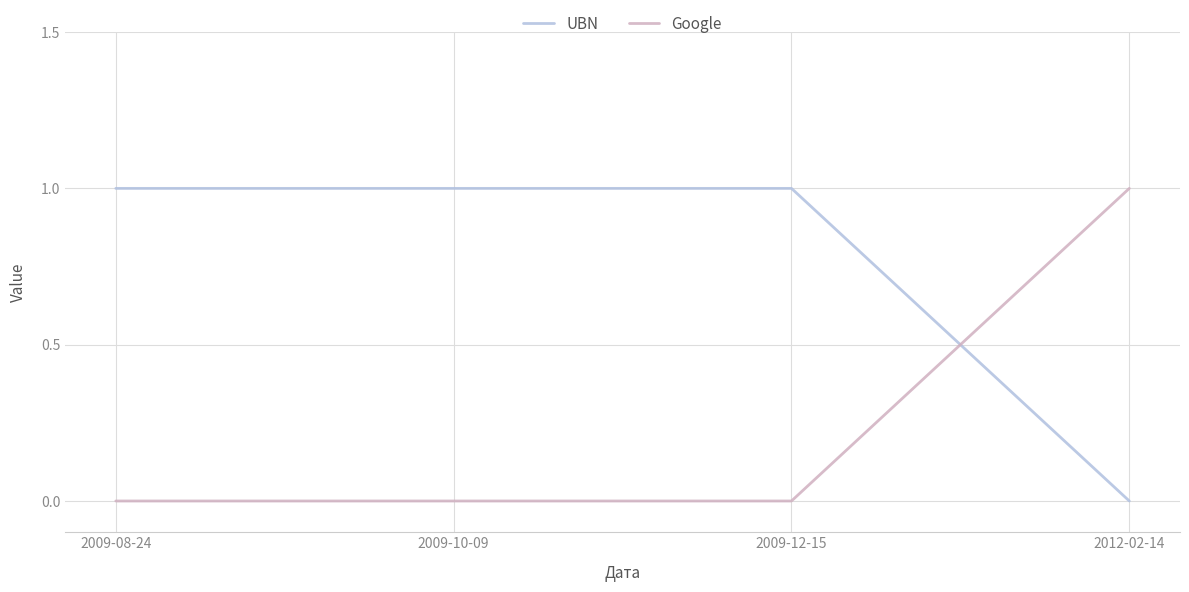

Count the number of categories in the chart.

4